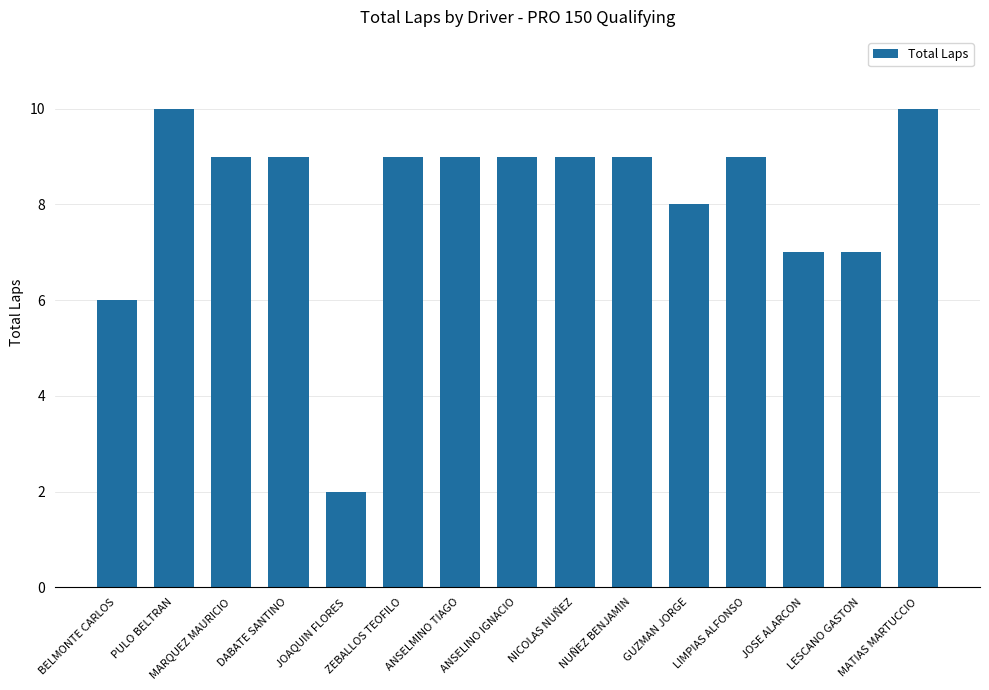

The chart shows a value of 3 at ZEBALLOS TEOFILO. True or false?

False